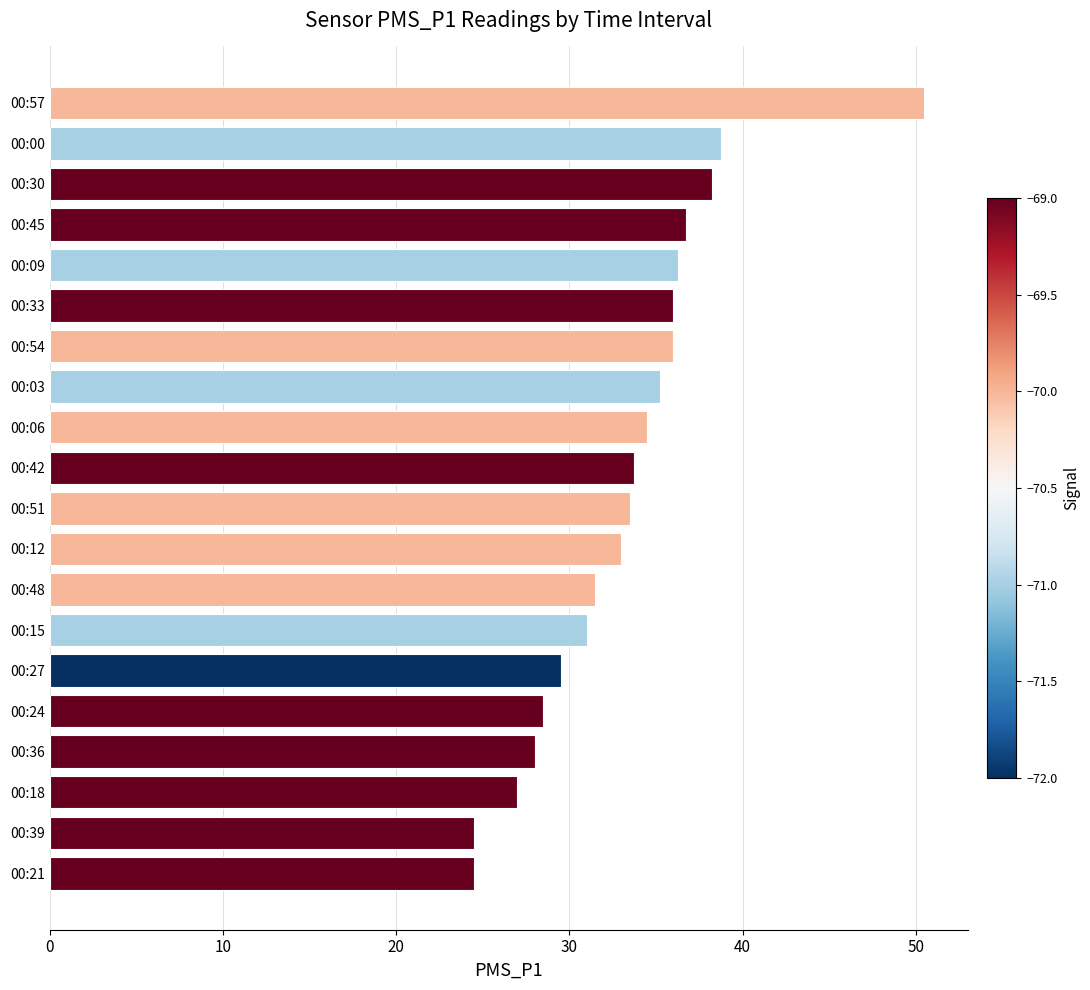

What is the average value?

33.4